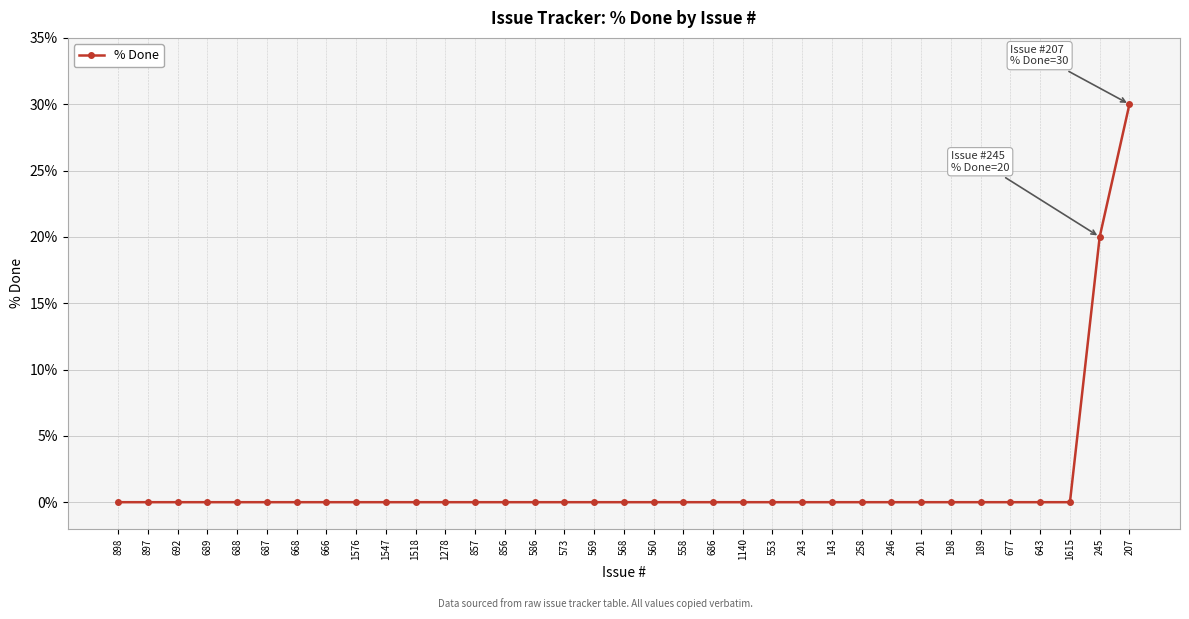

What is the label of the 12th point from the left?

1278